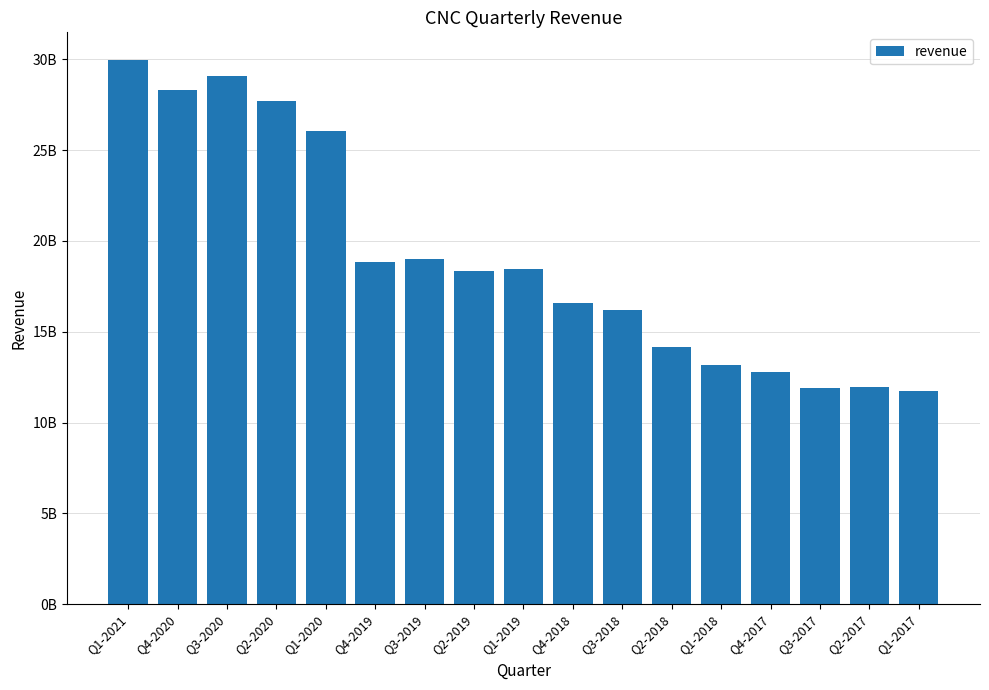

Reading left to right, list all the values displayed in this chart.

Q1-2021=29983000000	Q4-2020=28288000000	Q3-2020=29090000000	Q2-2020=27712000000	Q1-2020=26025000000	Q4-2019=18863000000	Q3-2019=18976000000	Q2-2019=18356000000	Q1-2019=18444000000	Q4-2018=16559000000	Q3-2018=16182000000	Q2-2018=14181000000	Q1-2018=13194000000	Q4-2017=12806000000	Q3-2017=11898000000	Q2-2017=11954000000	Q1-2017=11724000000